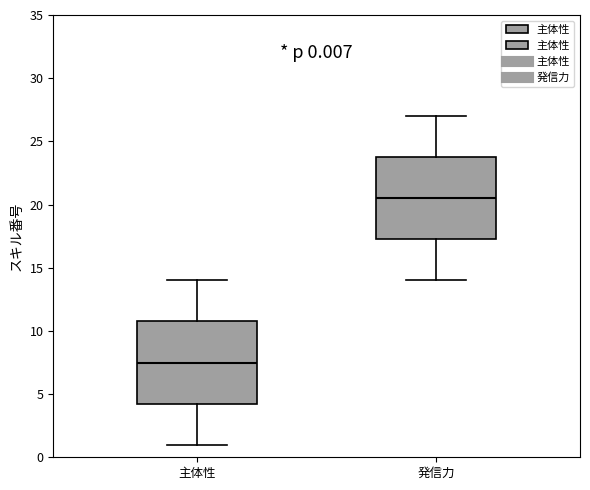

Which box has the highest median line?

発信力